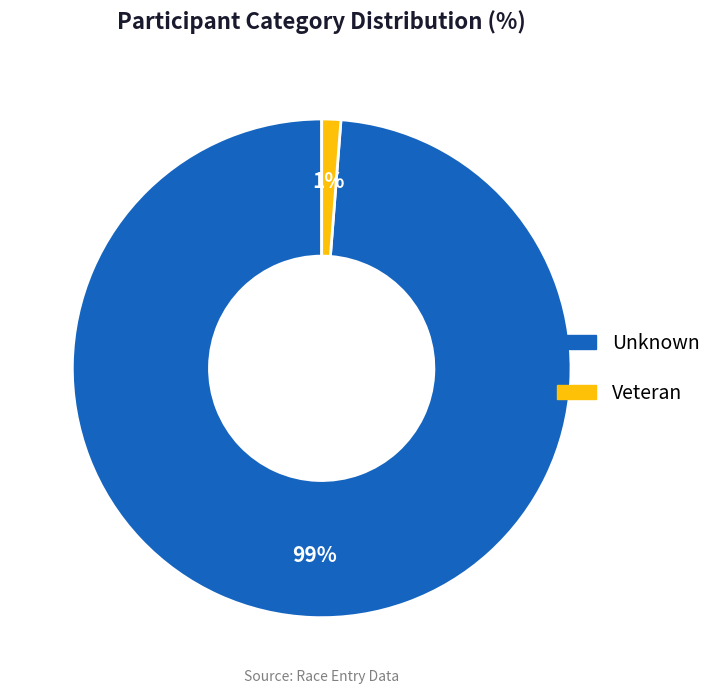

To the nearest percent, what percentage of the pie is Unknown?

99%